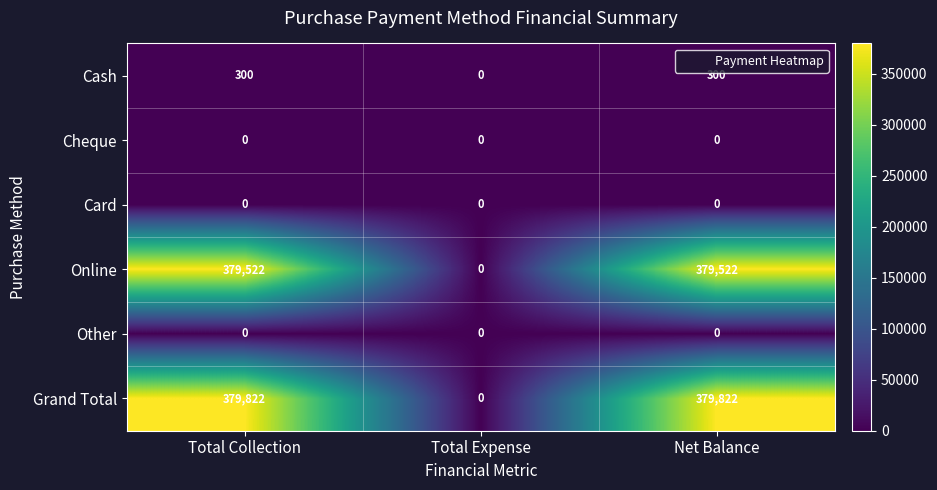

Is it true that Online equals 379522 at Total Collection?

True